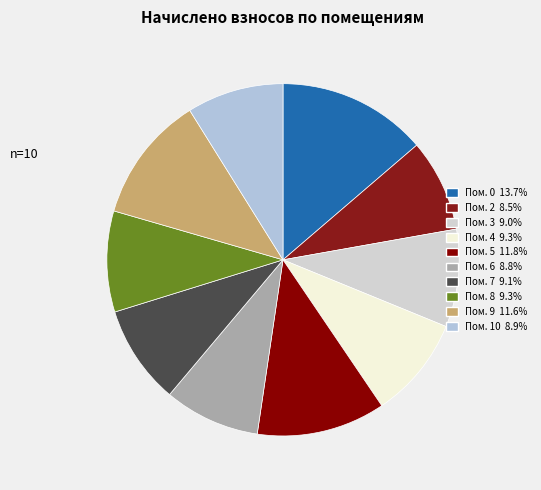

To the nearest percent, what is the average slice percentage?

10%